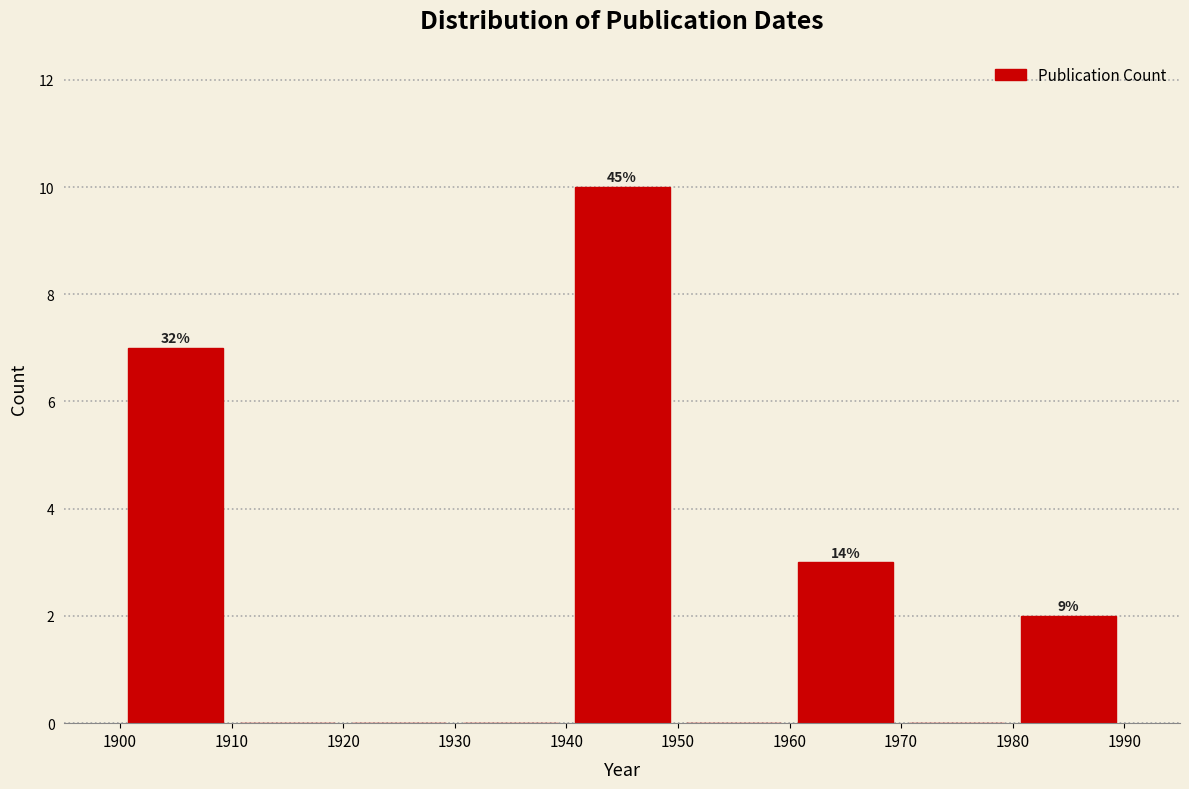

Over which range of the x-axis is the bar tallest?

1940 to 1950